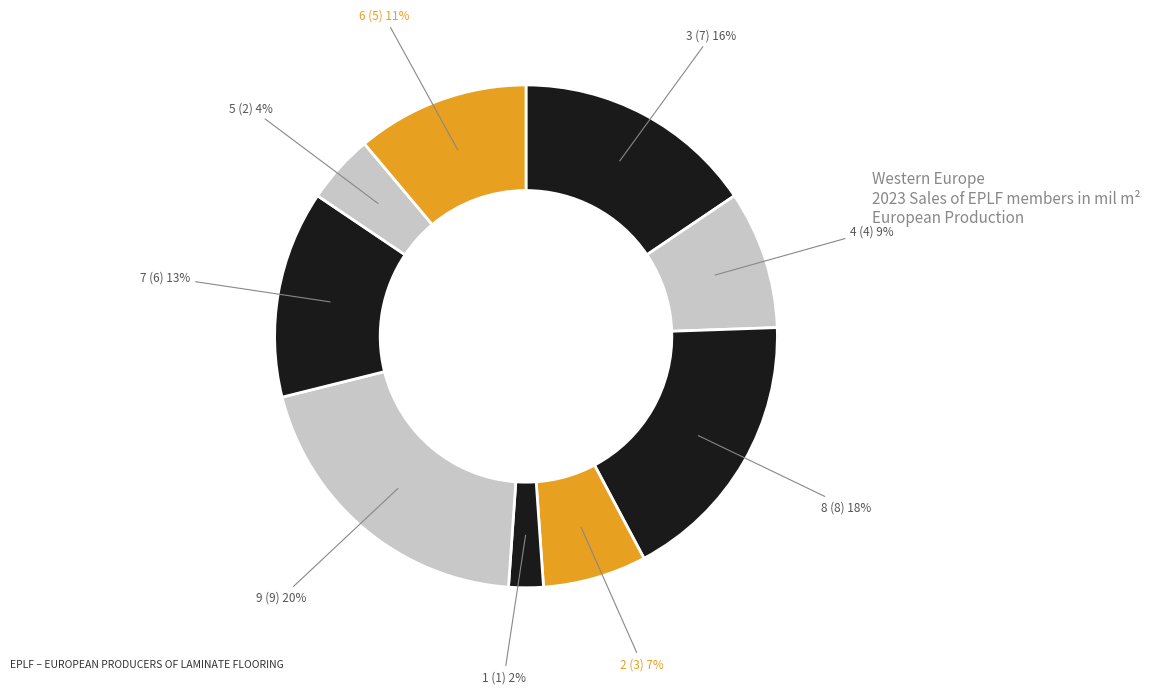

Between 8 and 7, which is larger?

8